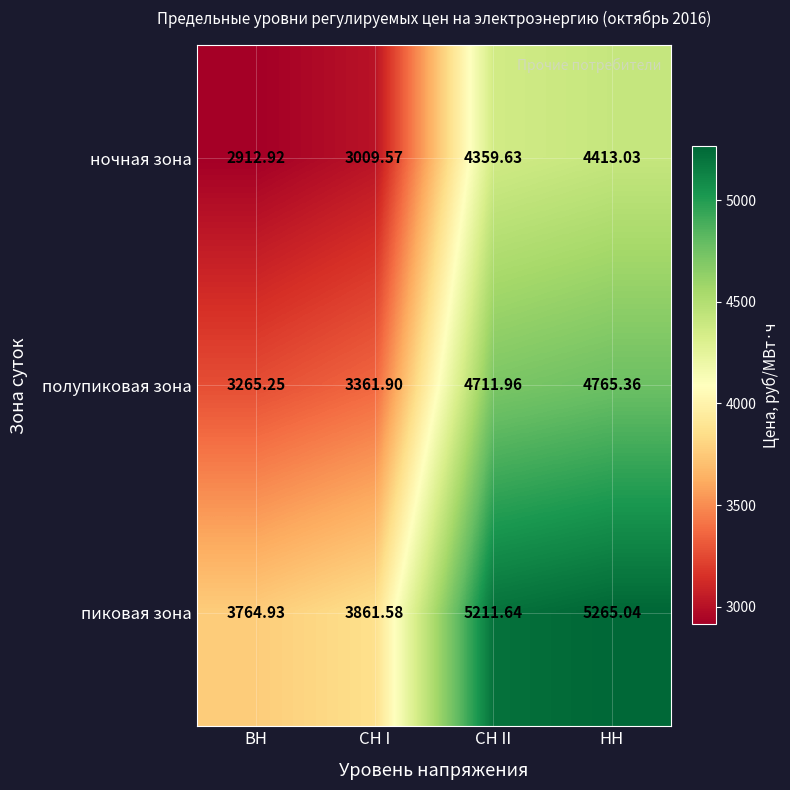

Rank the series by their maximum value, from lowest to highest.

ночная зона, полупиковая зона, пиковая зона